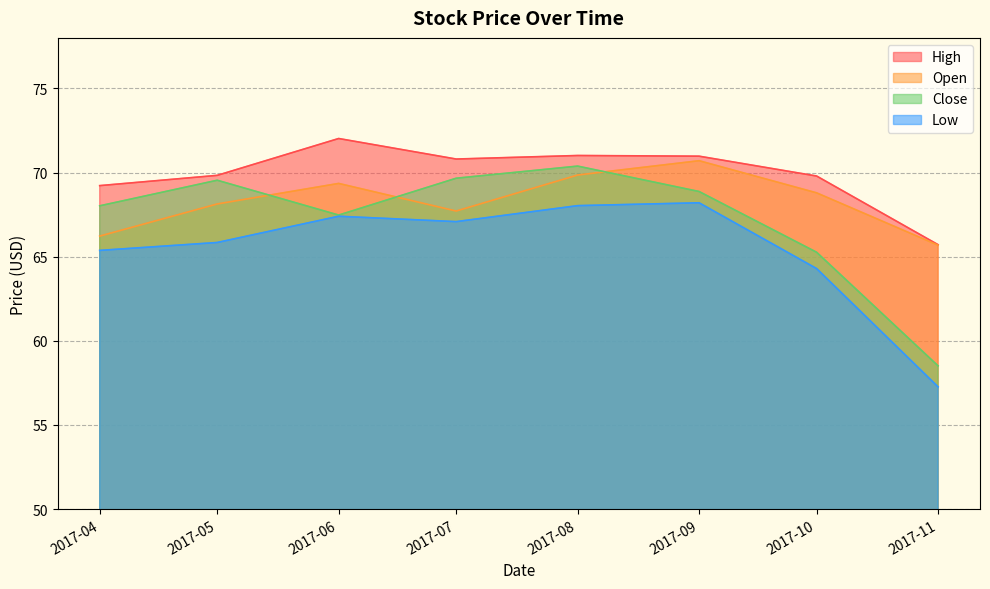

What is the maximum value shown in the chart?

72.0